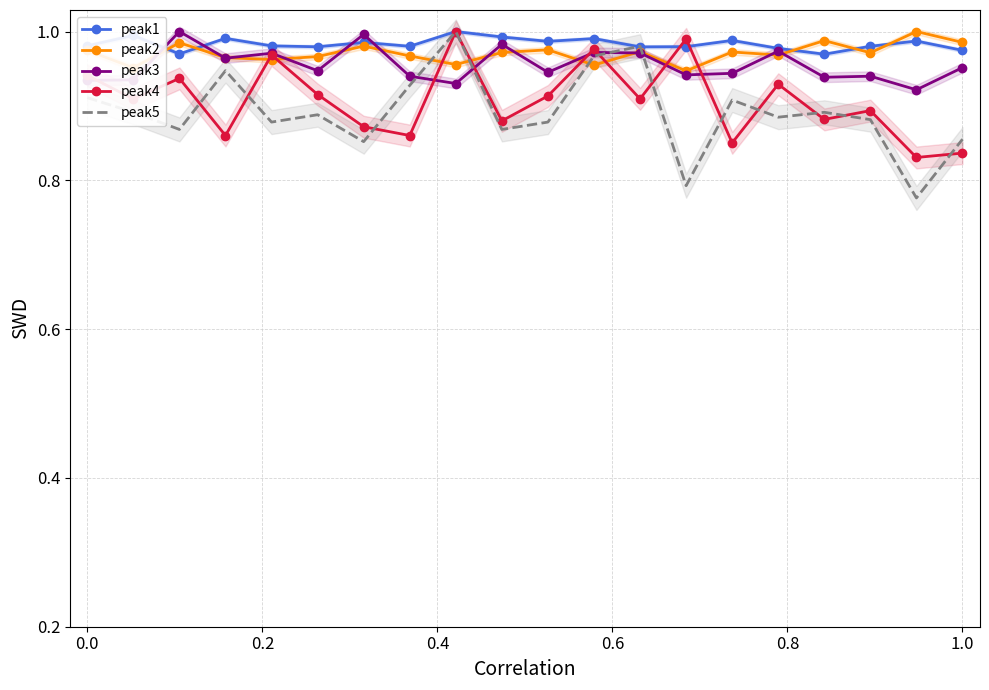

What is the value of the peak3 point at the 6th from the left?

0.9